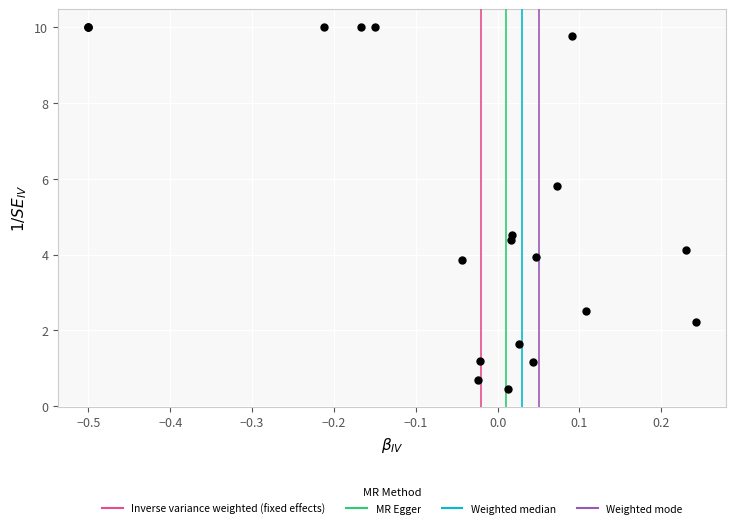

What Y value in the scatter plot is closest to 5?

4.5